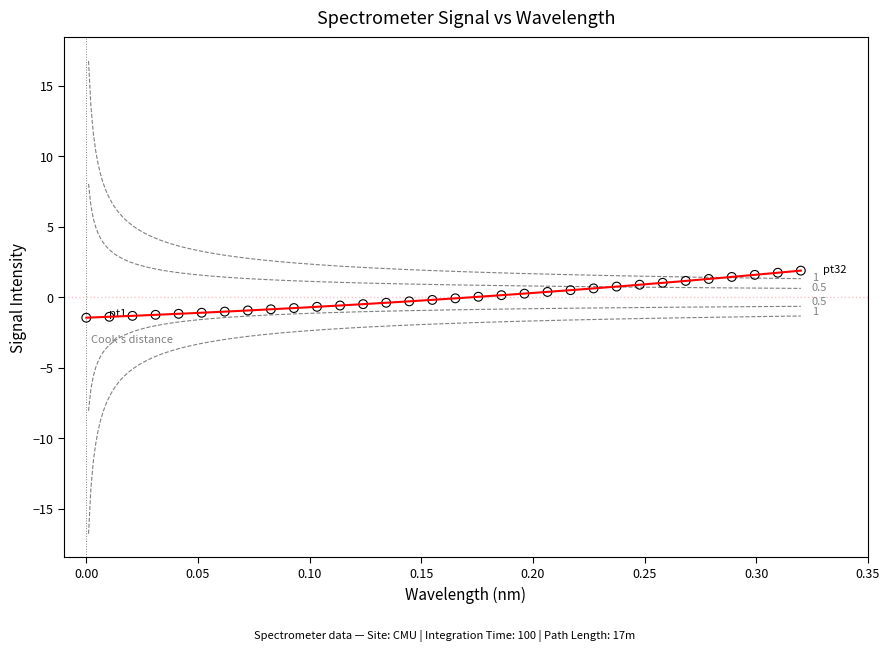

What is the range of X values (max minus min)?

0.3